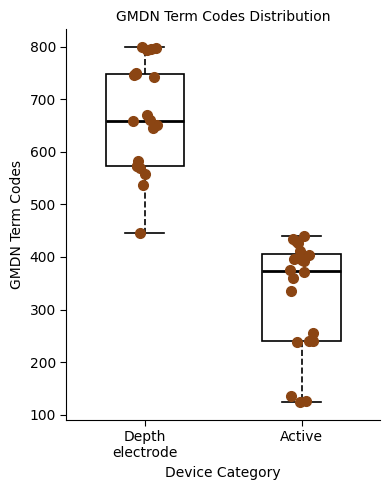

Reading left to right, transcribe this box plot: for each box, give where its median line is, the range the box spans, and where its two whiskers end, as read against the y-axis. The values are not printed on the chart, so give them approximately, as read against the axis.

Depth electrode: median 660, box 570 to 750, whiskers 450 to 800
Active: median 370, box 240 to 410, whiskers 120 to 440